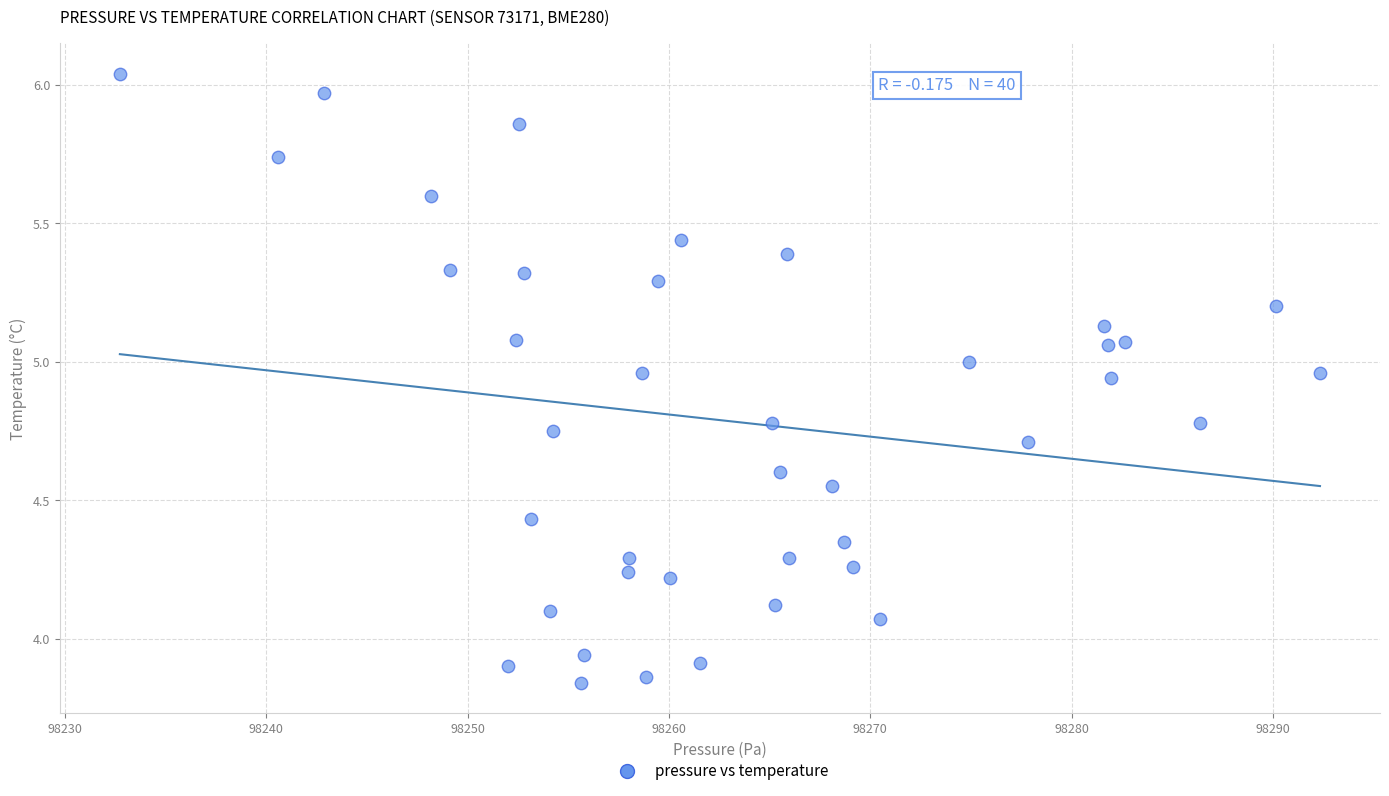

What is the range of Y values (max minus min)?

2.2